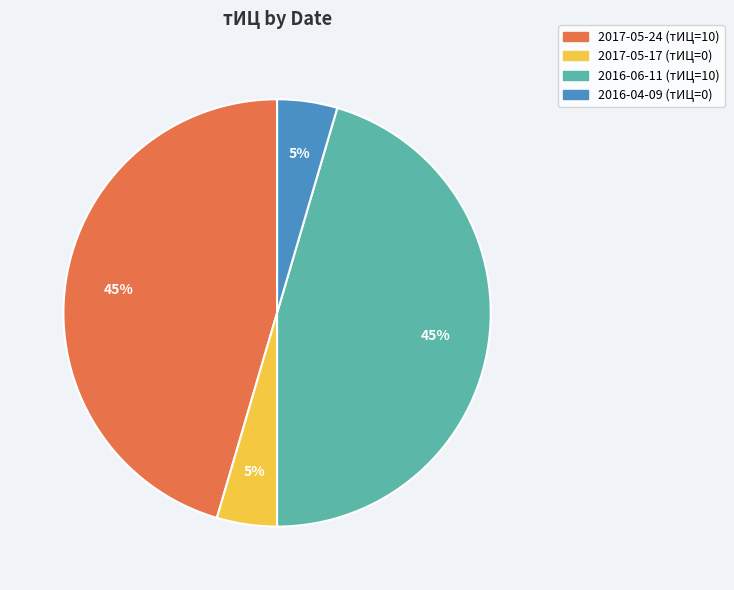

To the nearest percent, what percentage of the pie is 2016-06-11?

45%